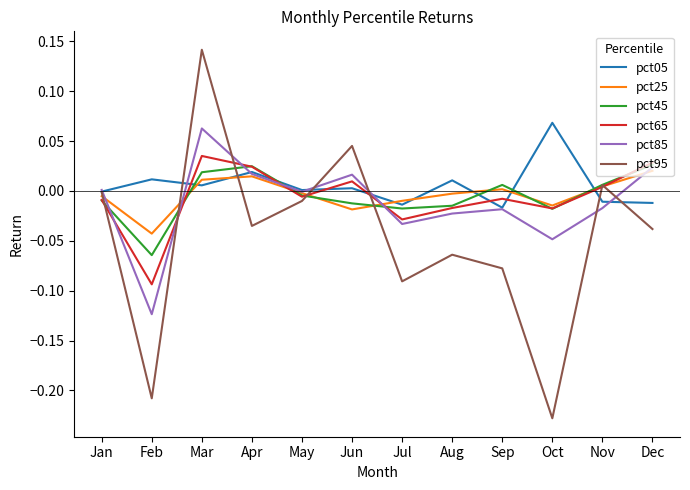

Where is the first local minimum for pct65?

Feb